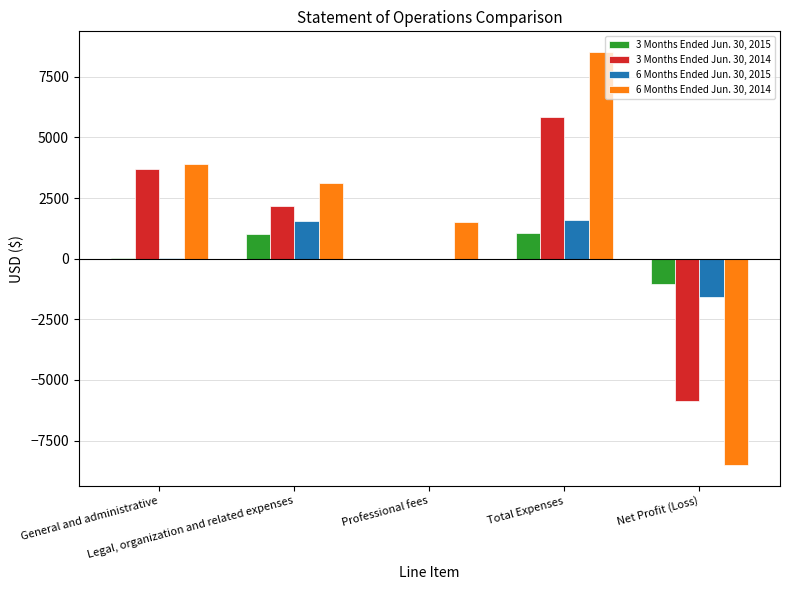

What is the label of the 5th bar from the right?

General and administrative